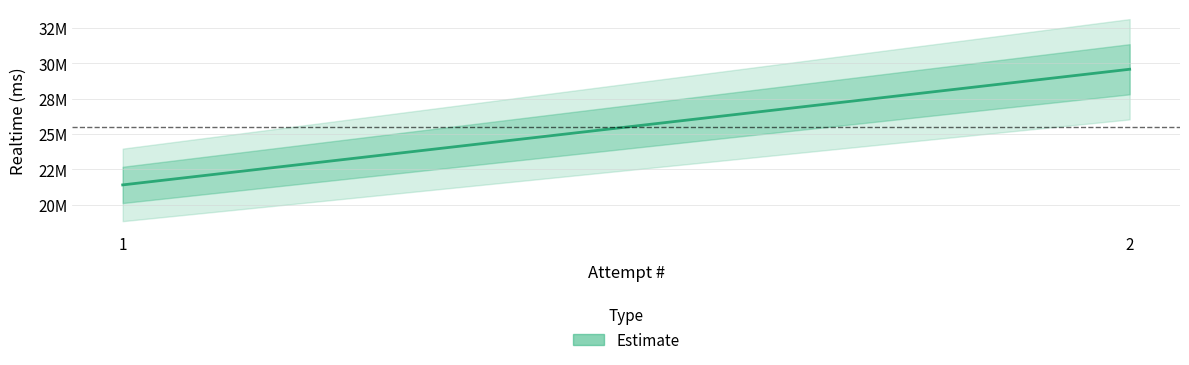

Does the chart display data point markers on the line(s)?

No